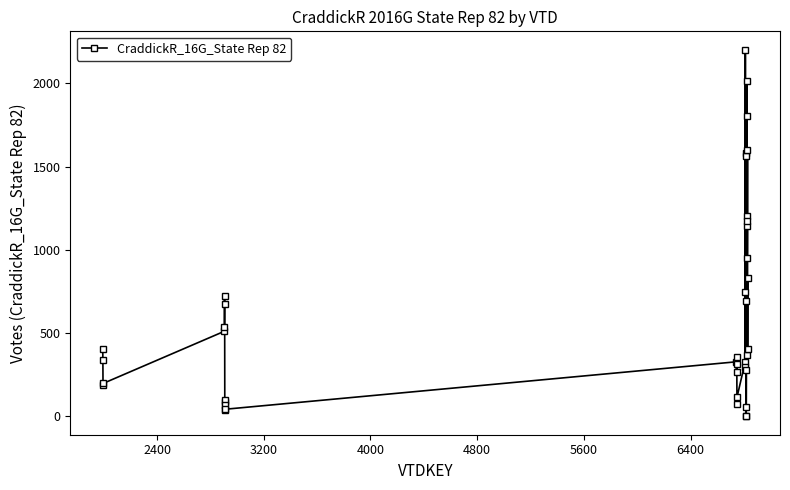

What is the sum of all values?

24614